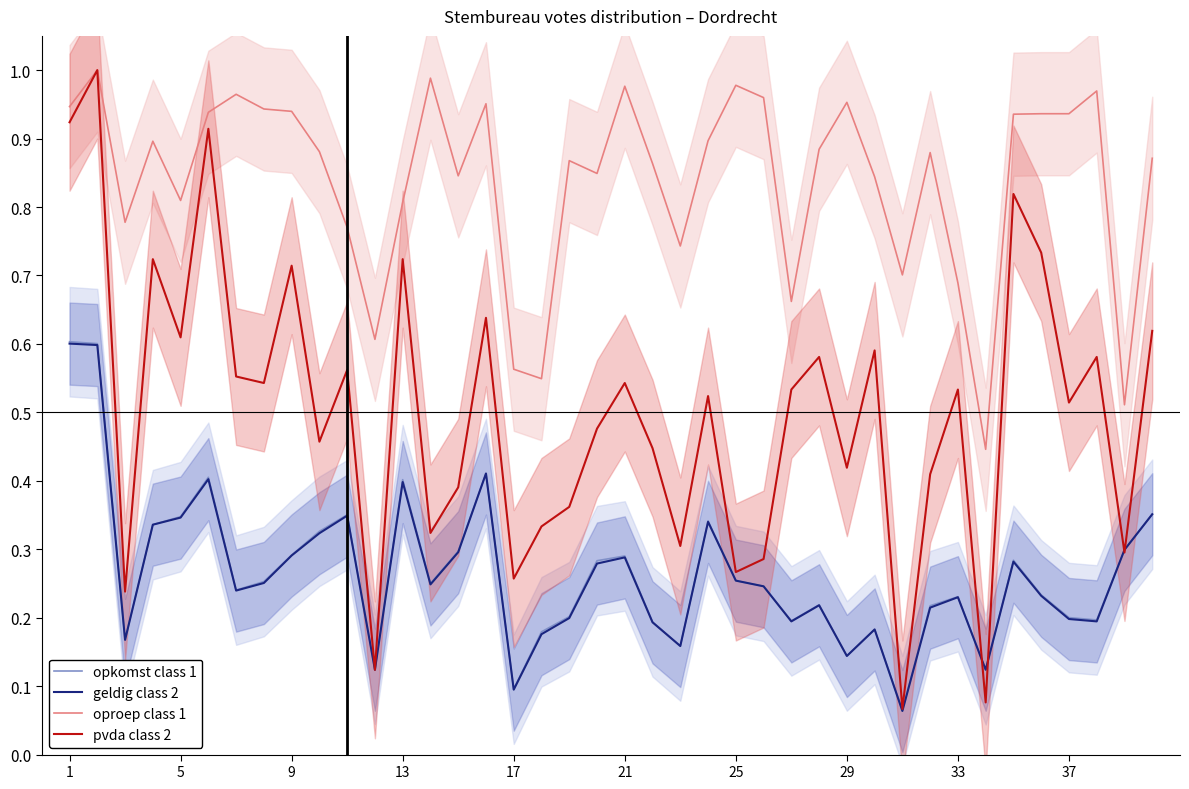

The value of pvda class 2 at 5 is 0.6. True or false?

True